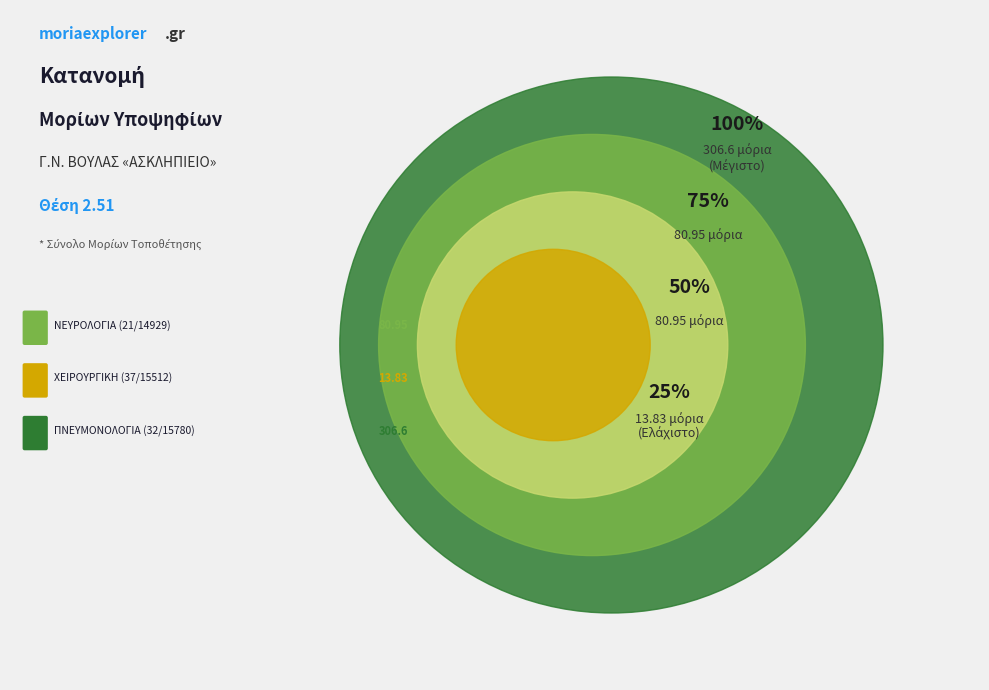

Is it true that 21/14929 - ΝΕΥΡΟΛΟΓΙΑ is 20% of the pie?

True